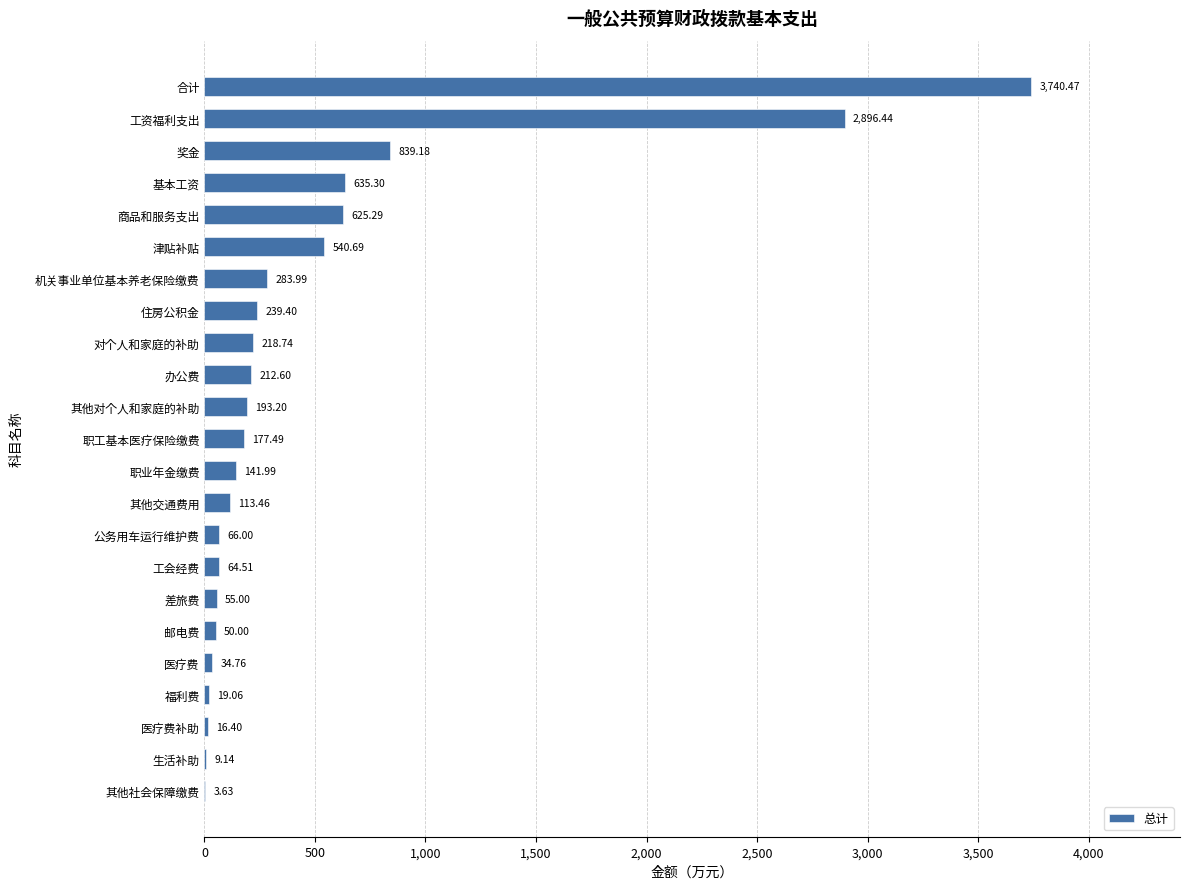

Which category has the highest value across all series?

合计